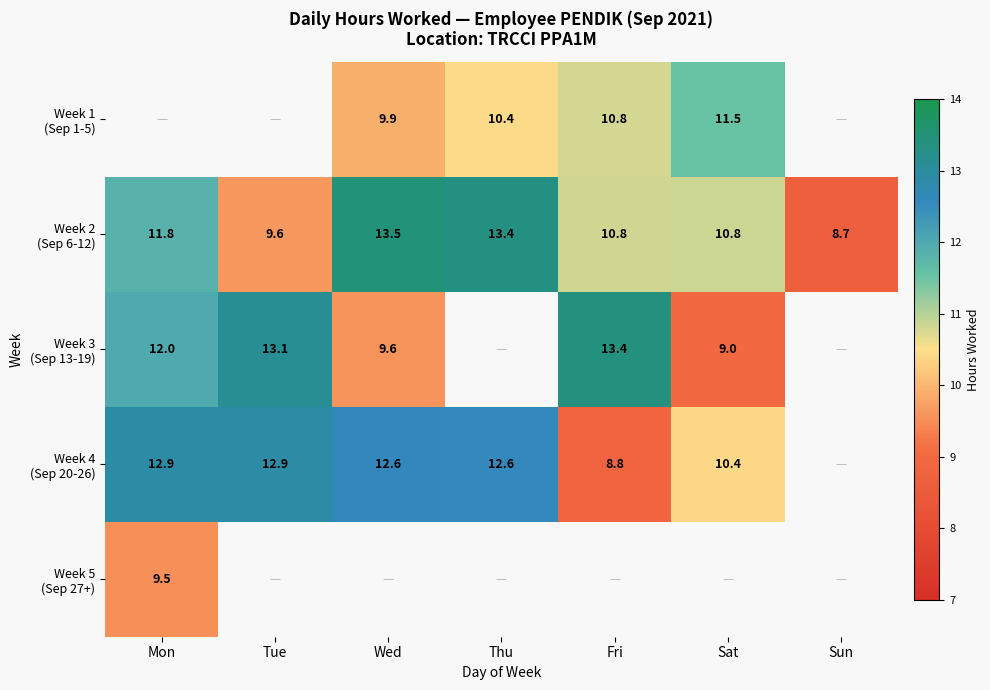

Is it true that Week 3 (Sep 13-19) equals 12.0 at Mon?

True